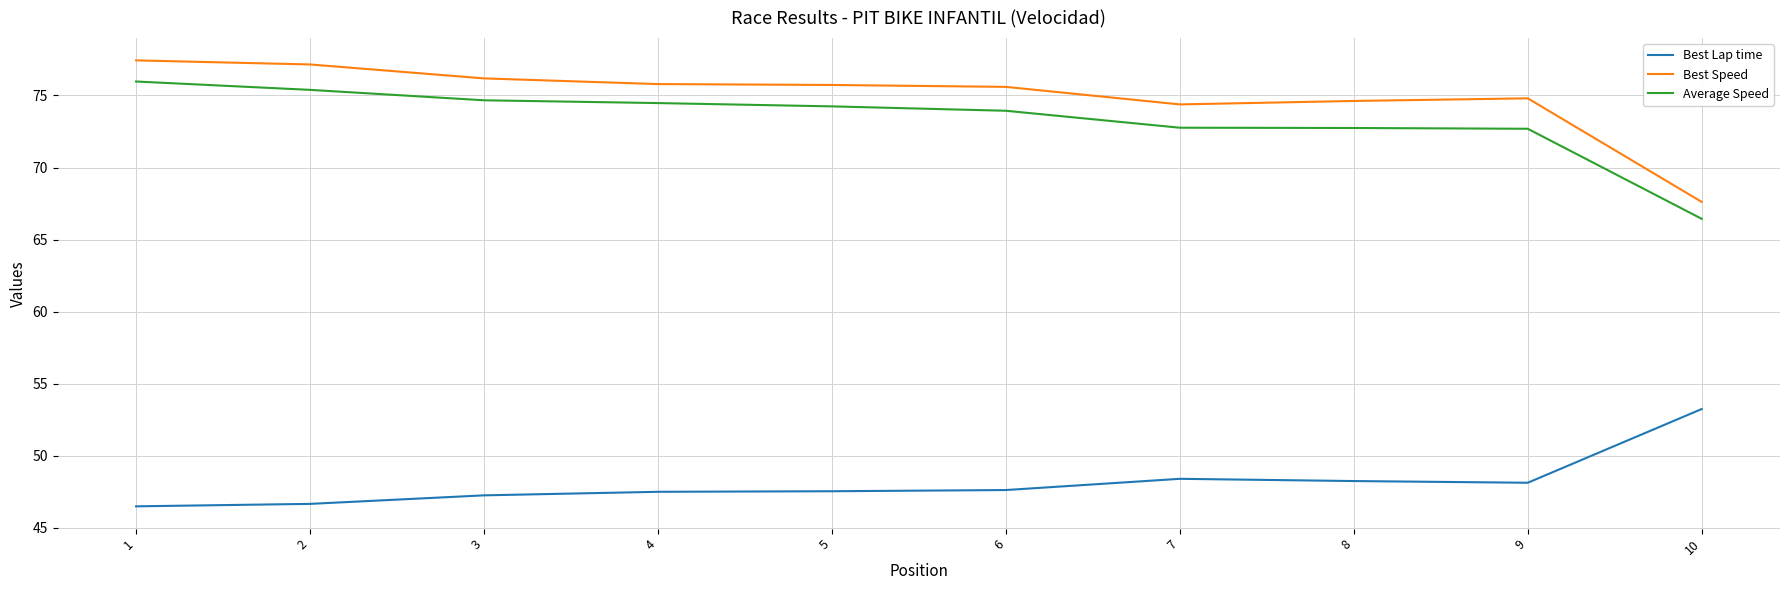

List the series in order of their peak value, lowest first.

Best Lap time, Average Speed, Best Speed